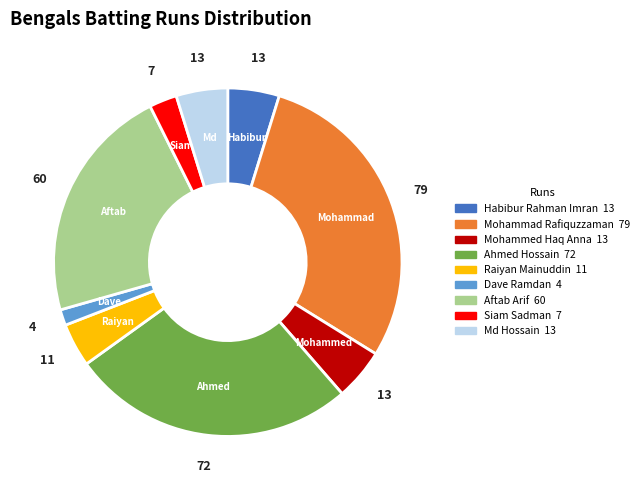

Is there a majority slice in this chart?

No